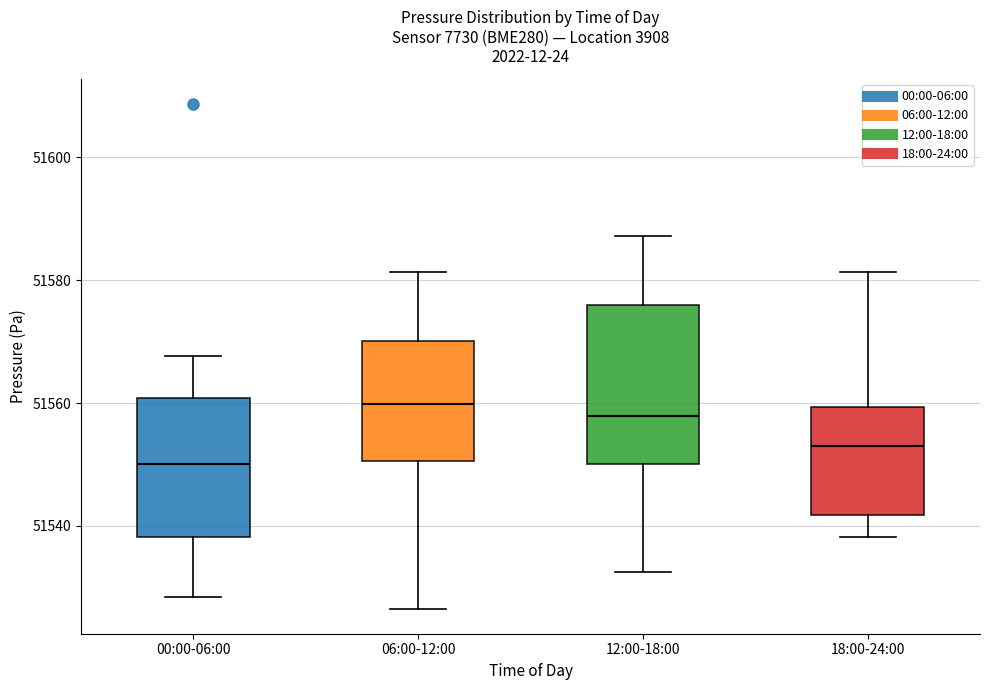

Reading left to right, transcribe this box plot: for each box, give where its median line is, the range the box spans, and where its two whiskers end, as read against the y-axis. The values are not printed on the chart, so give them approximately, as read against the axis.

00:00-06:00: median 51550, box 51538 to 51560, whiskers 51528 to 51568
06:00-12:00: median 51560, box 51550 to 51570, whiskers 51526 to 51582
12:00-18:00: median 51558, box 51550 to 51576, whiskers 51532 to 51588
18:00-24:00: median 51552, box 51542 to 51560, whiskers 51538 to 51582